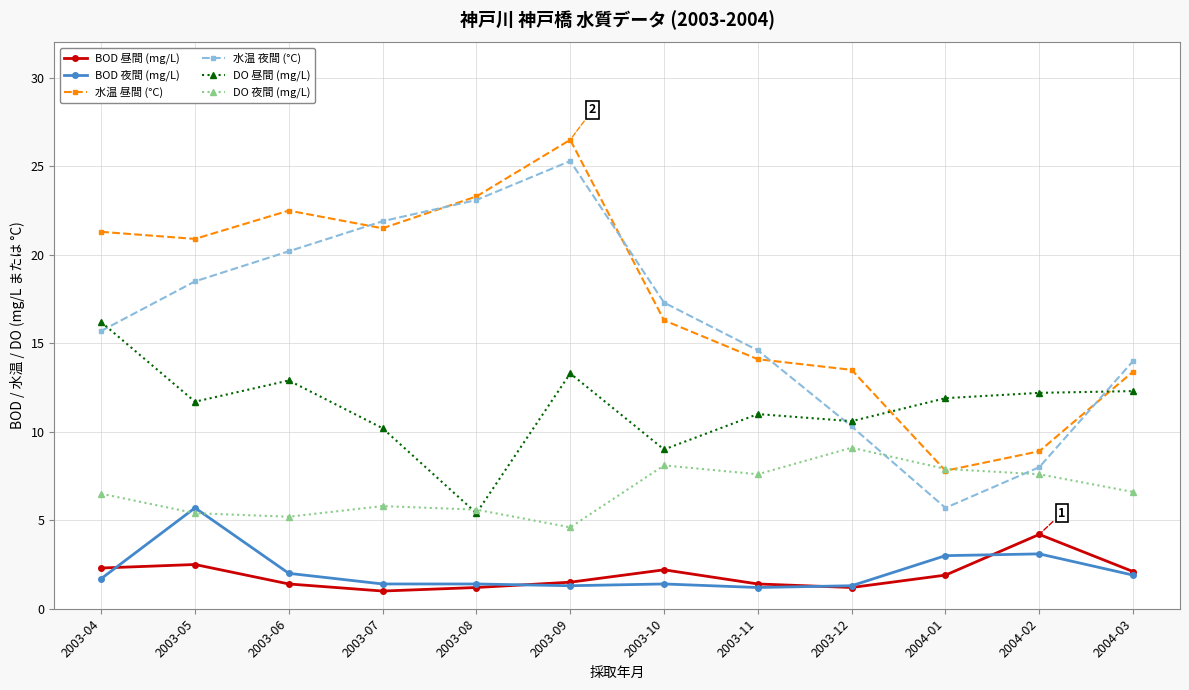

At which label does DO 昼間 (mg/L) reach its peak?

2003-04